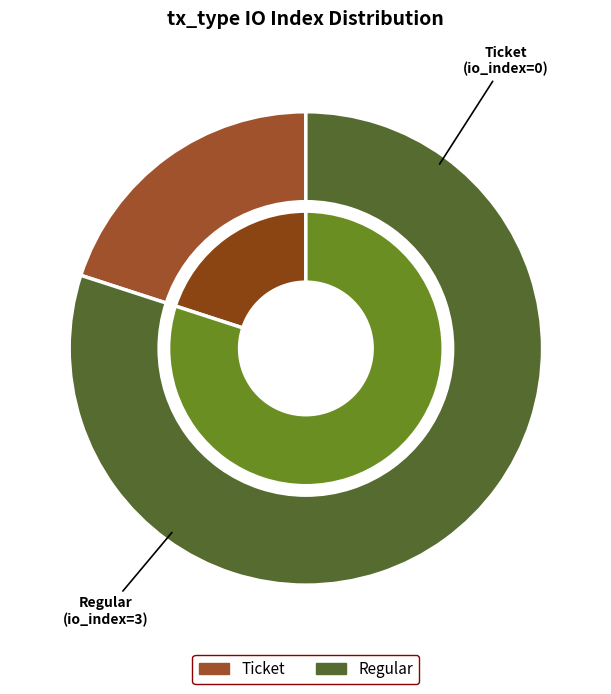

True or false: Regular accounts for 99% of the total.

False